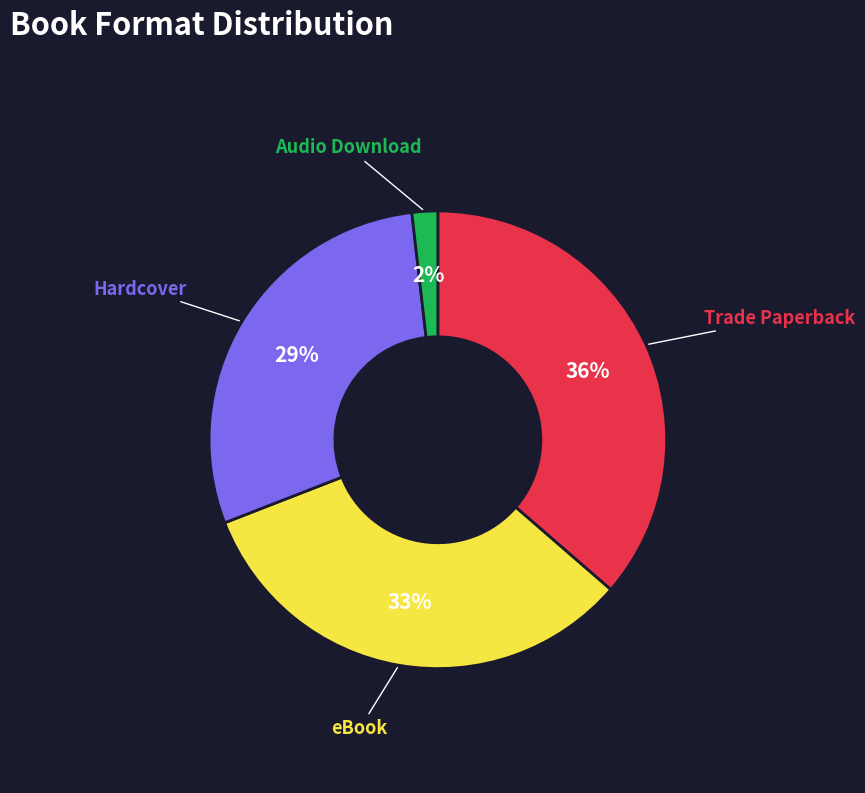

Which has a higher value, Hardcover or Trade Paperback?

Trade Paperback